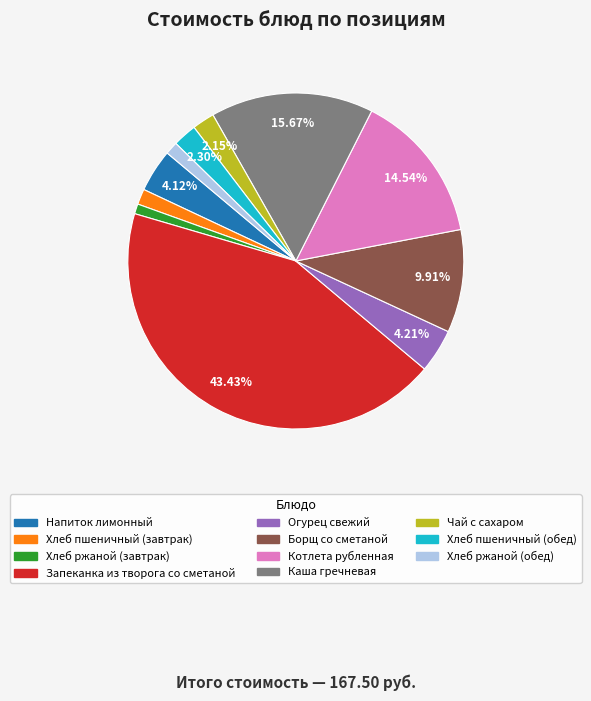

What percentage is the Борщ со сметаной slice, to the nearest percent?

10%